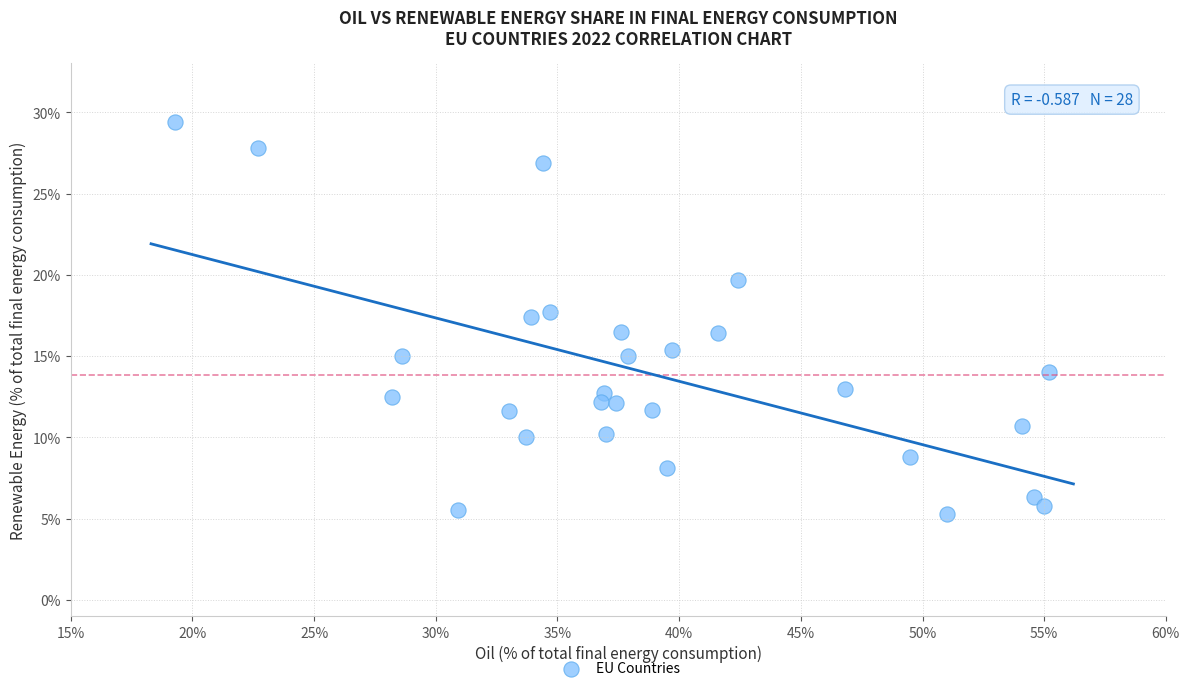

What is the range of X values (max minus min)?

35.9